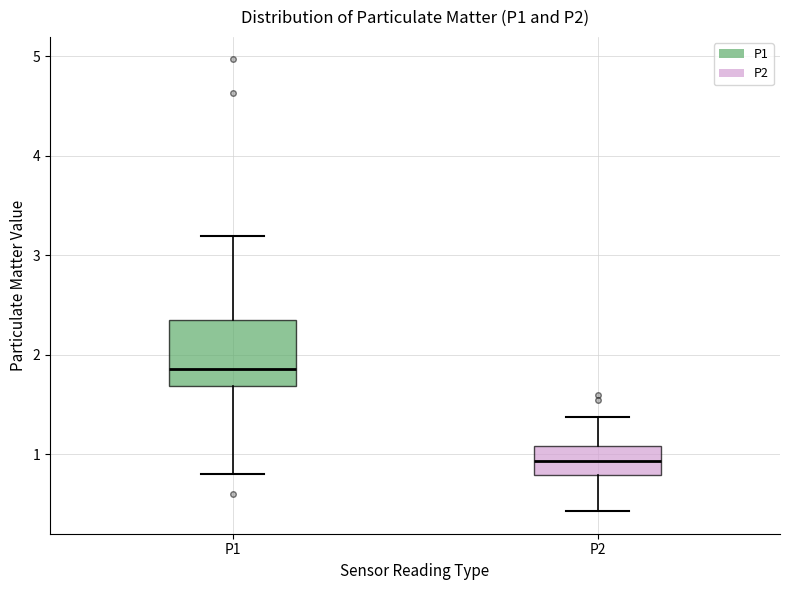

Which box has the lowest median line?

P2